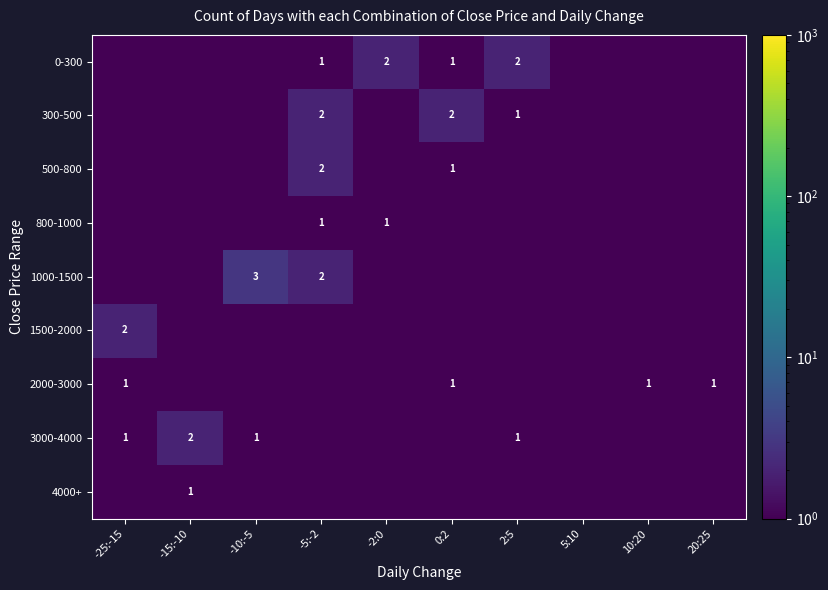

Is it true that 1000-1500 equals 2.0 at -5:-2?

True